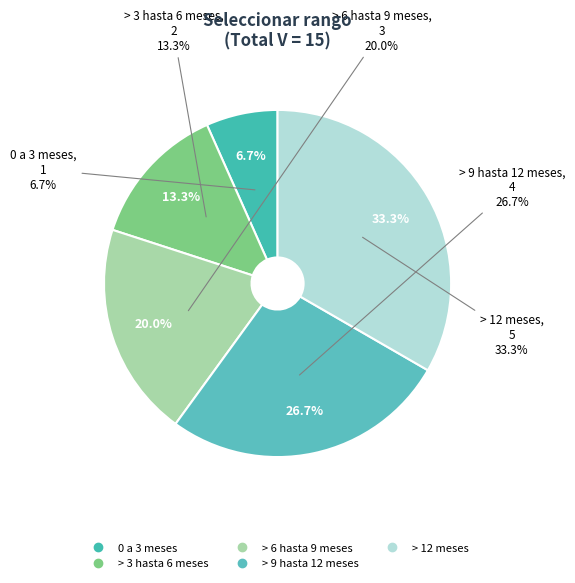

How many slices are in this pie chart?

5